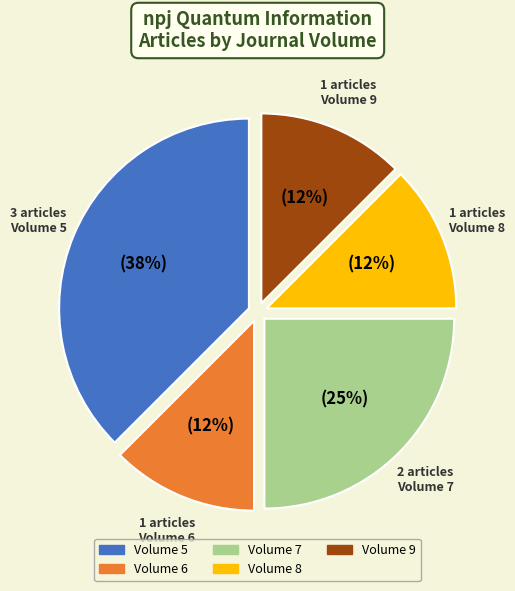

True or false: Volume 8 accounts for 12% of the total.

True